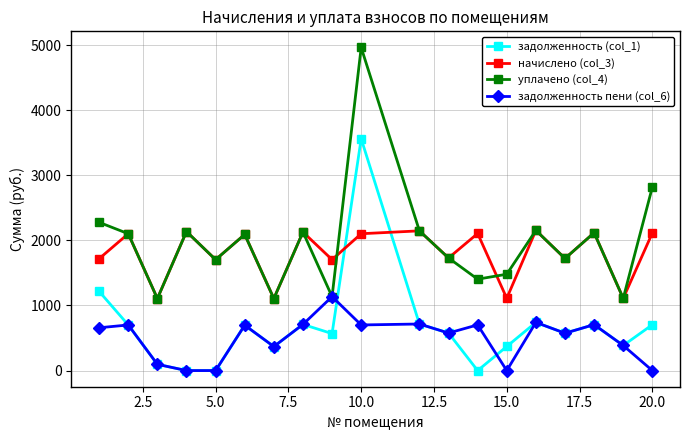

What is the value of the задолженность (col_1) point at the 15th from the left?

740.0